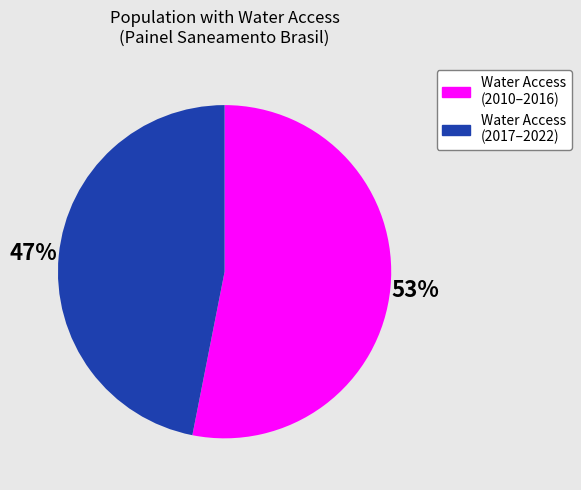

Does any single category account for the majority?

Yes